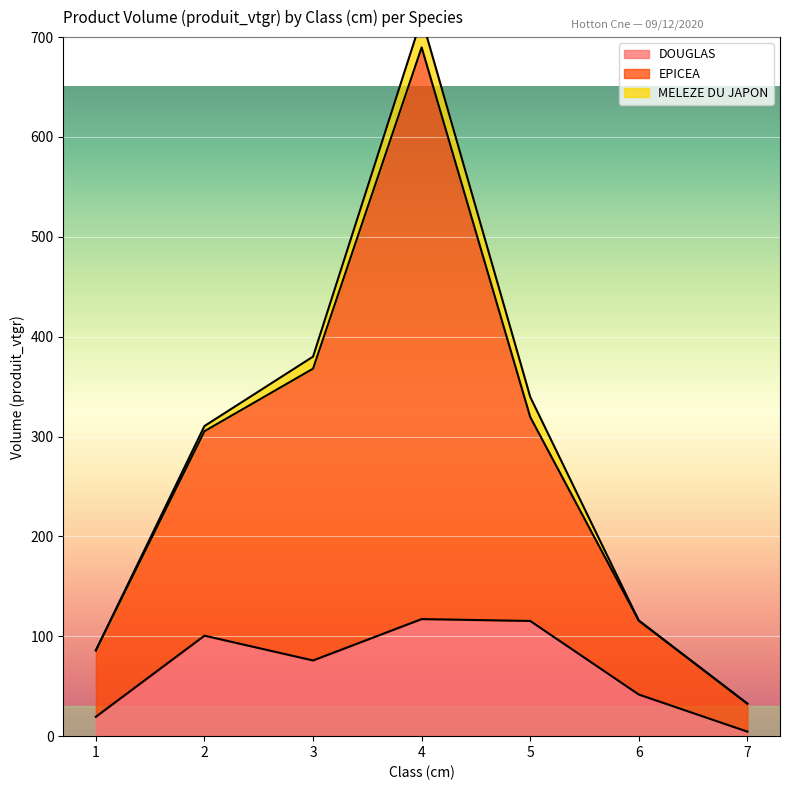

Is the value of EPICEA at 7 greater than the value of DOUGLAS at 5?

No